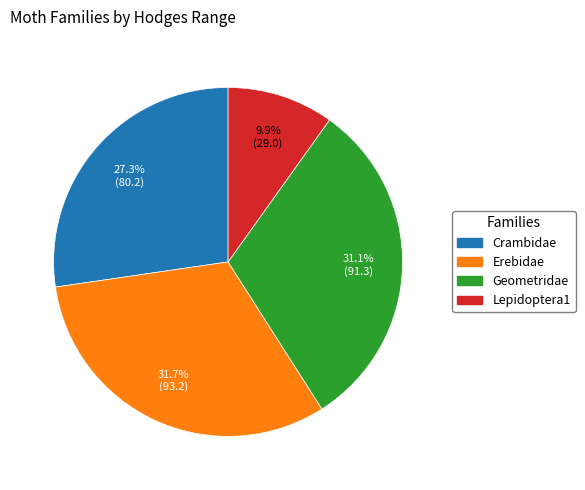

What is the total percentage of Erebidae and Geometridae?

62.8%